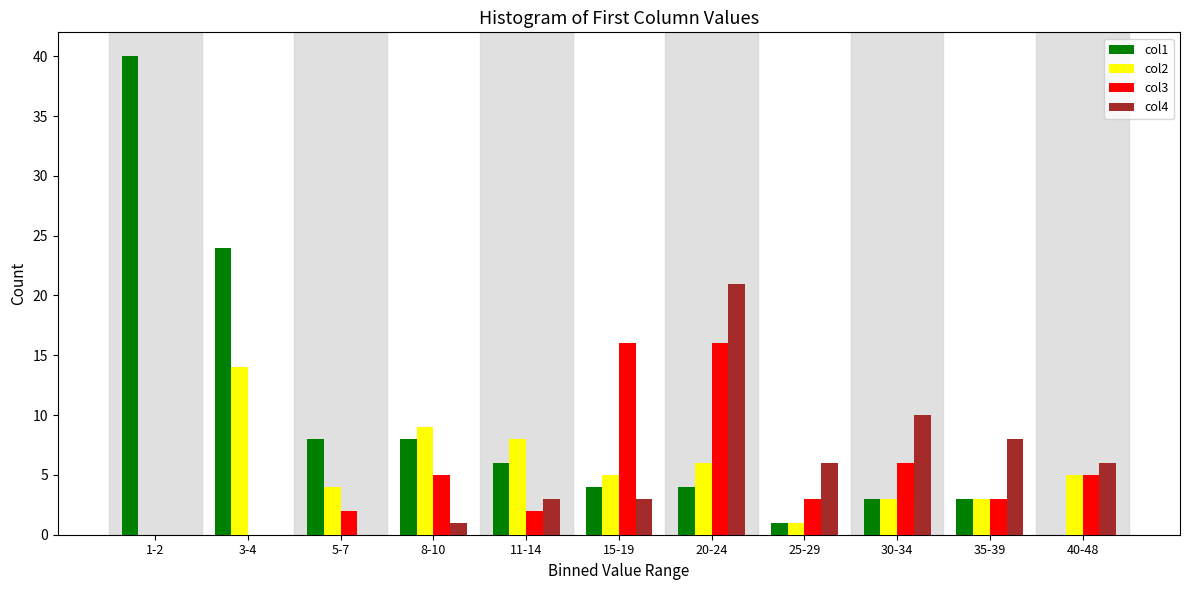

Which series has the largest total across all categories?

col1